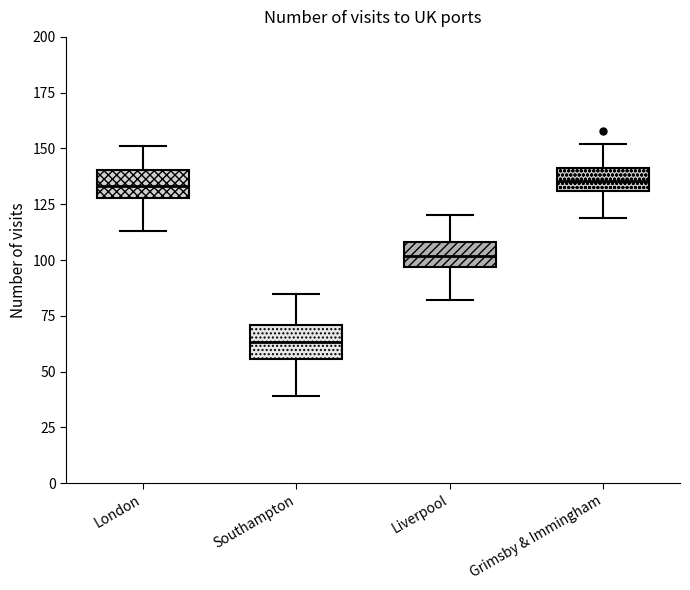

Which box's median line is the lowest?

Southampton